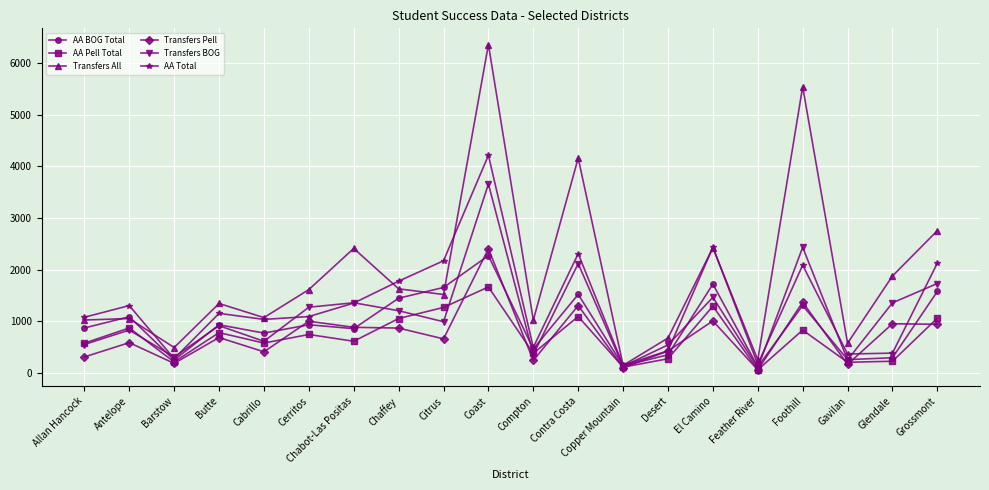

What is the difference between the maximum and minimum values in the AA Total series?

4066